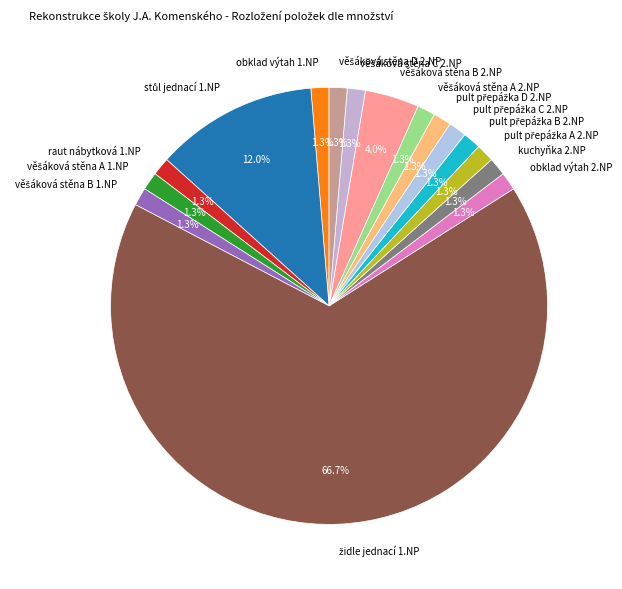

How much of the chart is everything except obklad výtah 2.NP?

98.7%